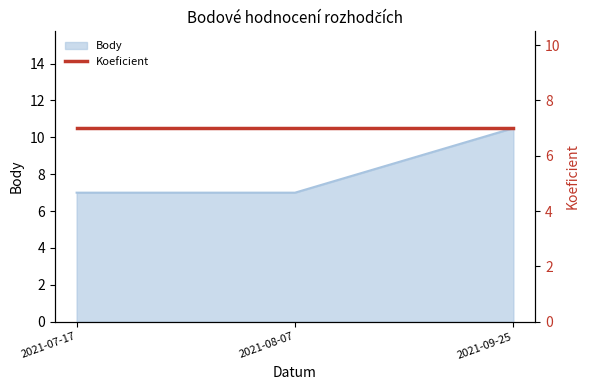

Which label corresponds to the smallest value in the chart?

2021-07-17